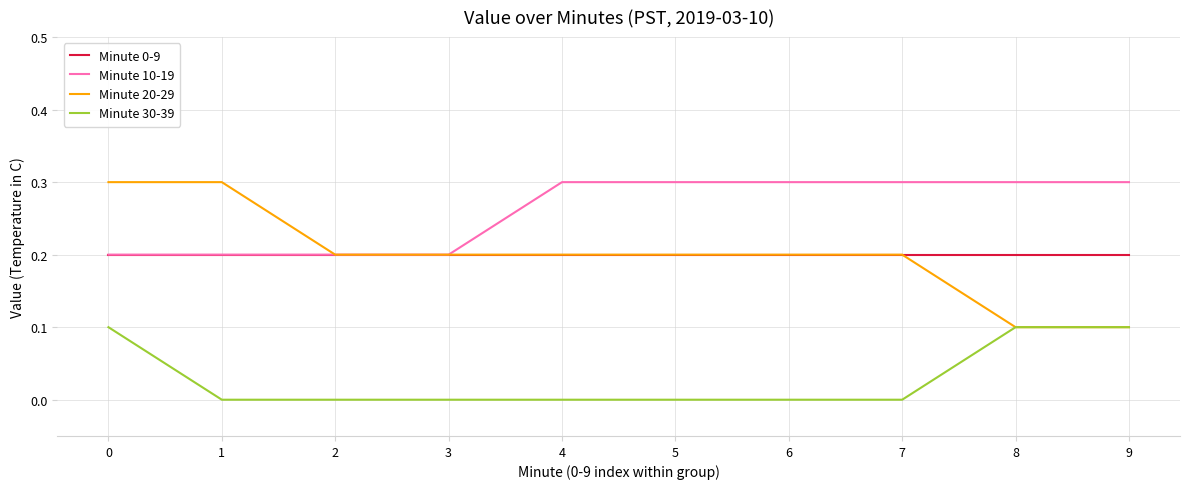

What is the difference between the second highest and second lowest values in the Minute 30-39 series?

0.1